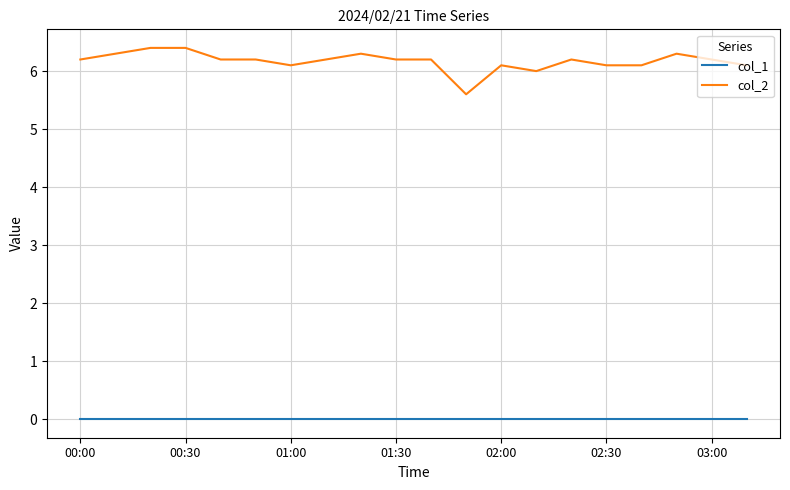

True or false: col_2 and col_1 cross at least once.

False